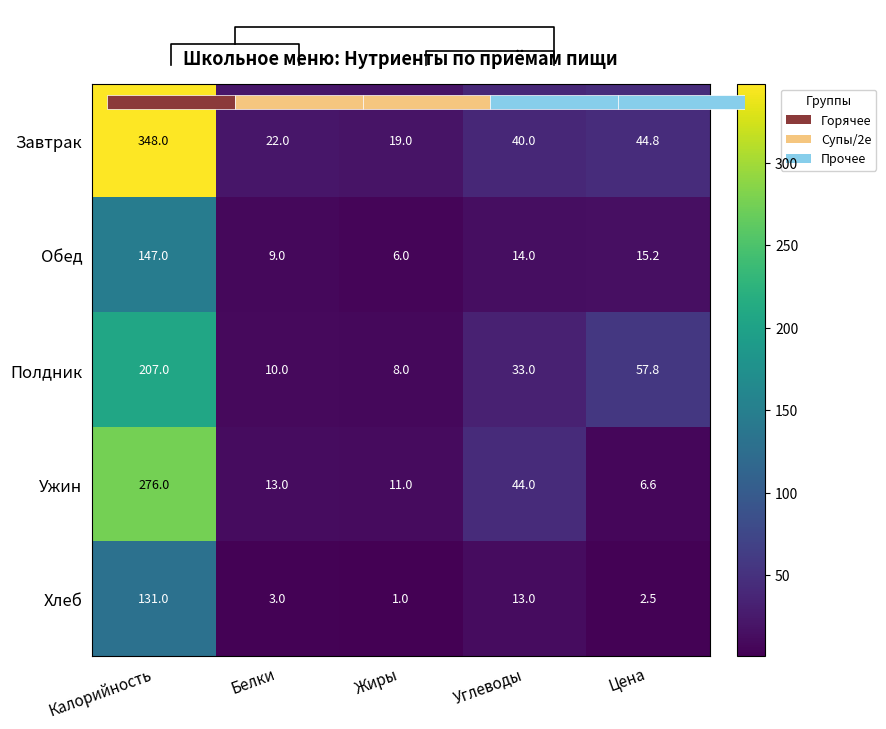

Is it true that Полдник equals 365.7 at Калорийность?

False